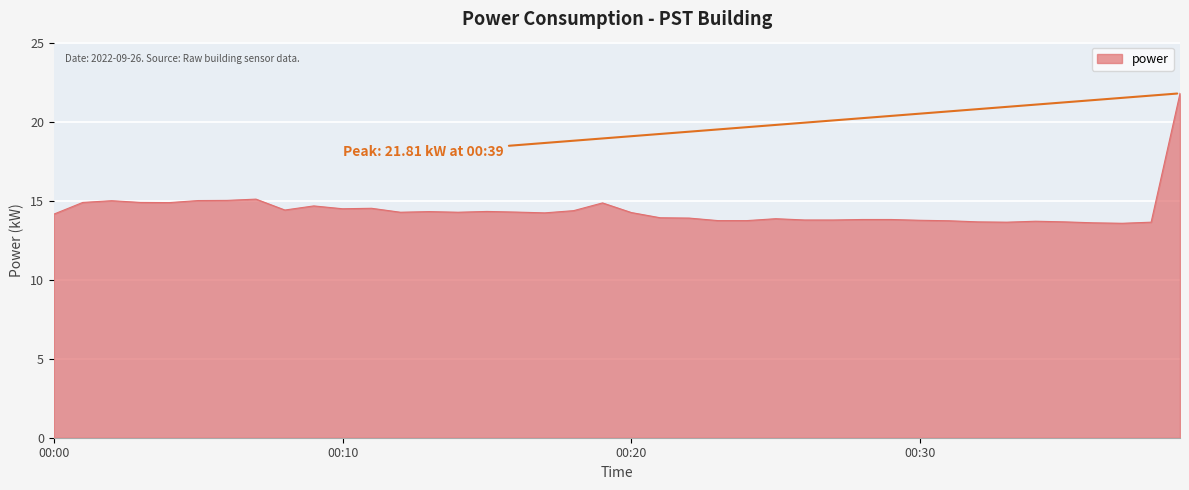

What is the minimum value shown in the chart?

13.6